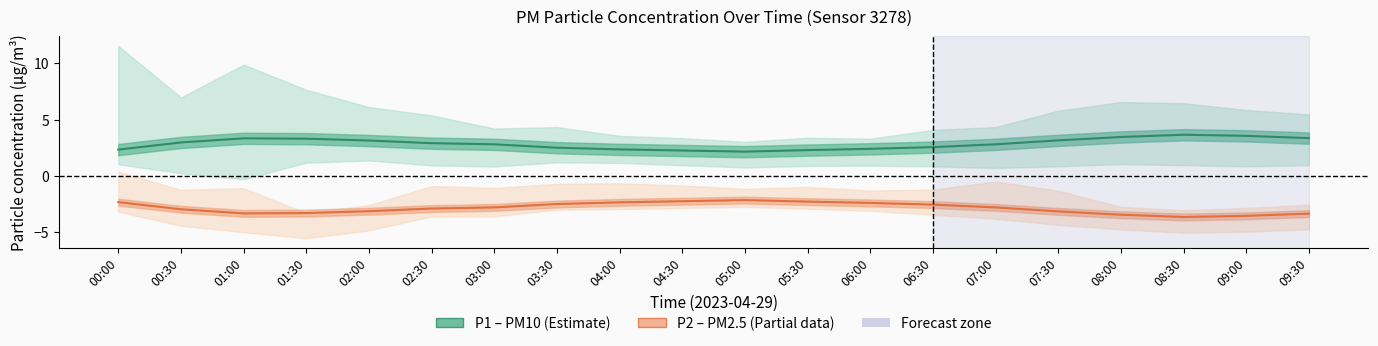

At which category does P2 (PM2.5) reach its first local valley?

01:00